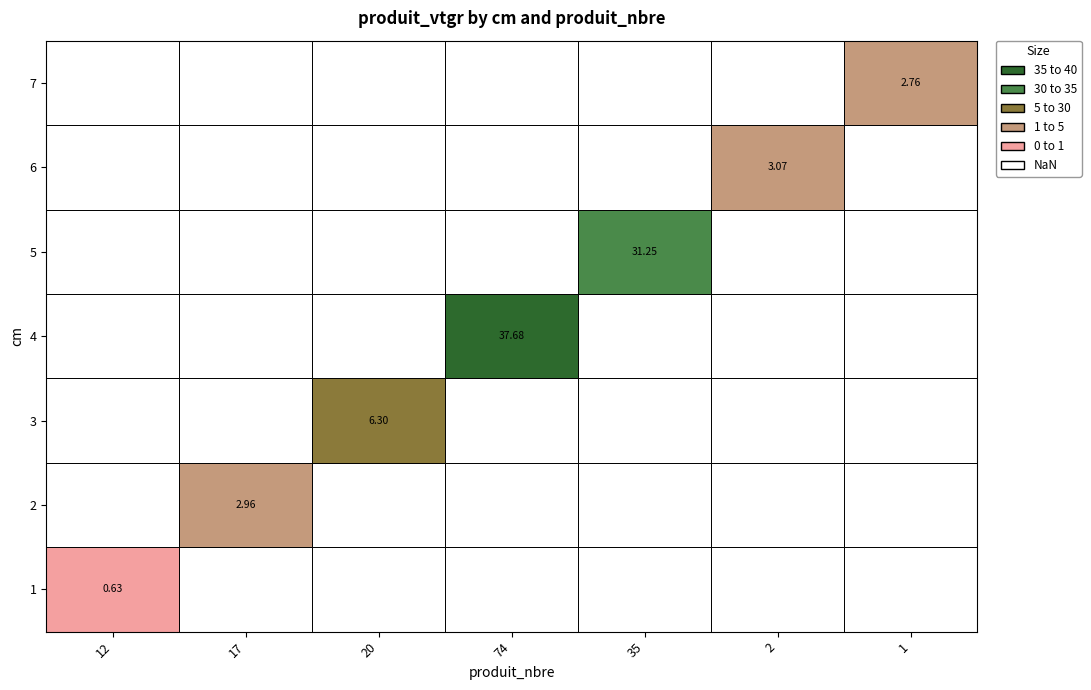

What is the average value of the produit_vtgr series?

12.1